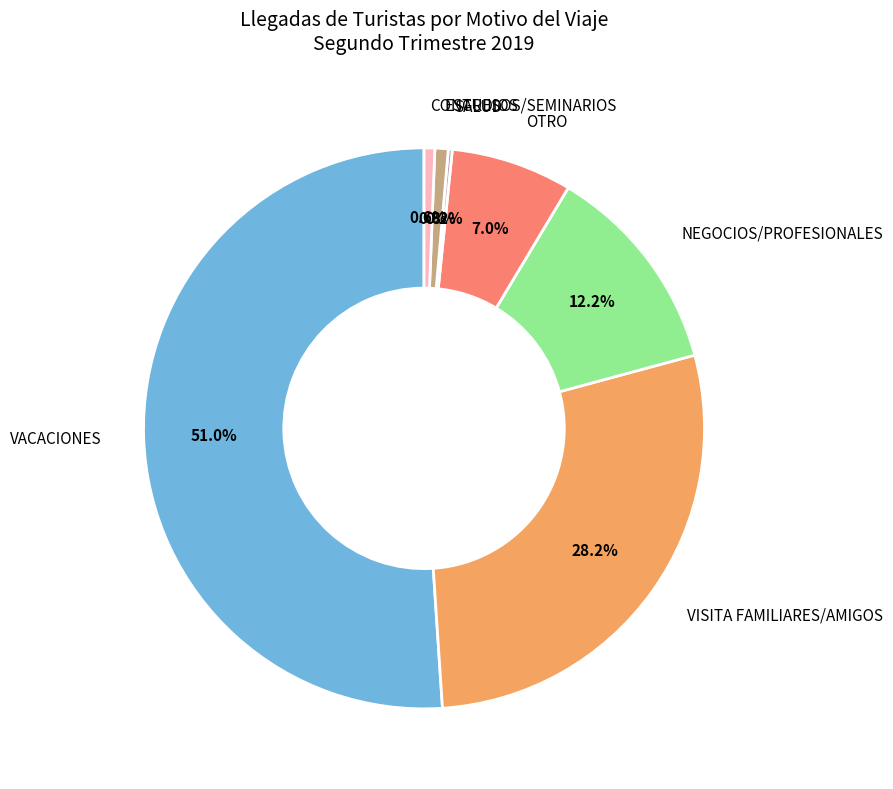

Is there a majority slice in this chart?

Yes